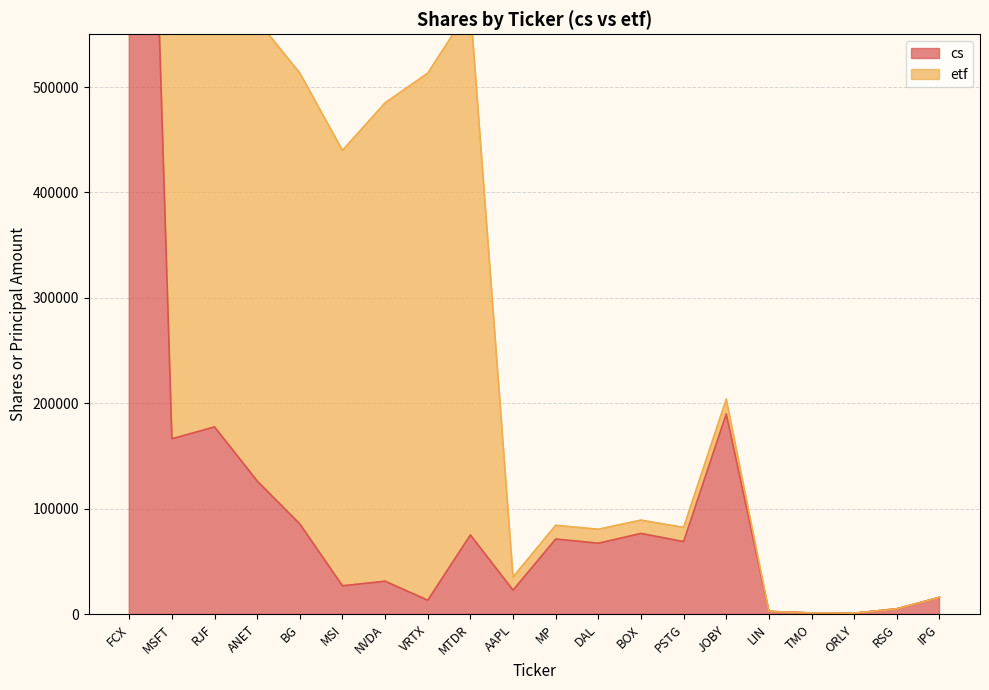

List the labels in order of value, smallest first.

ORLY, TMO, LIN, RSG, VRTX, IPG, AAPL, MSI, NVDA, DAL, PSTG, MP, MTDR, BOX, BG, ANET, MSFT, RJF, JOBY, FCX